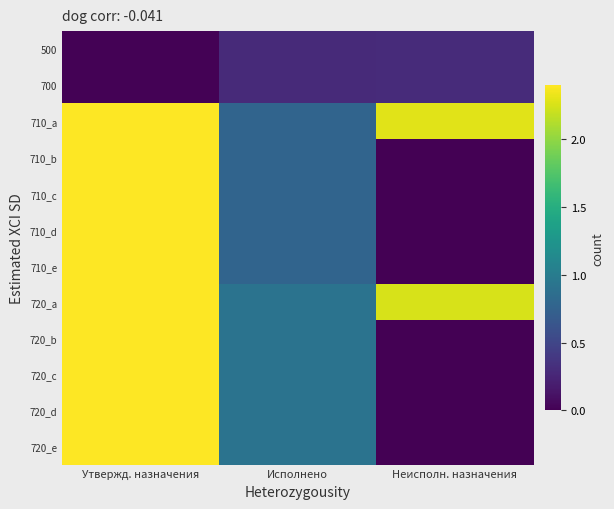

What is the sum of the 720_e values at Неисполн. назначения and Утвержд. назначения?

2.4